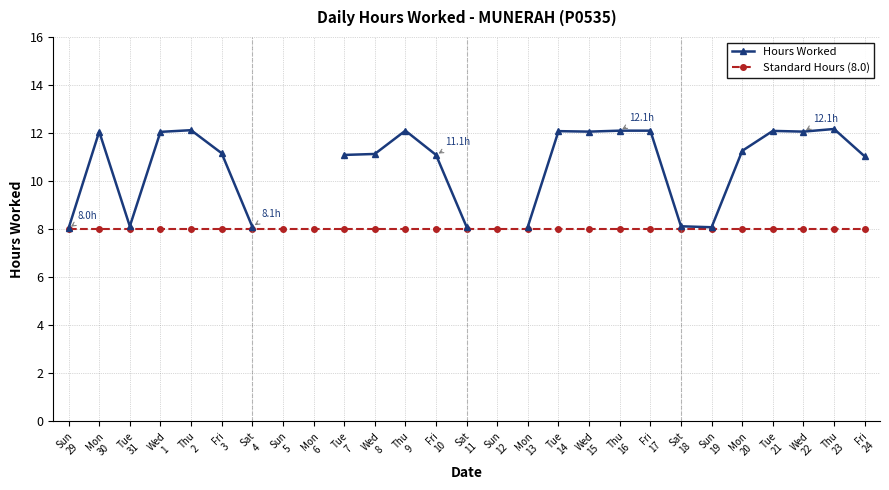

The value of Hours Worked at Thu
9 is 12.1. True or false?

True